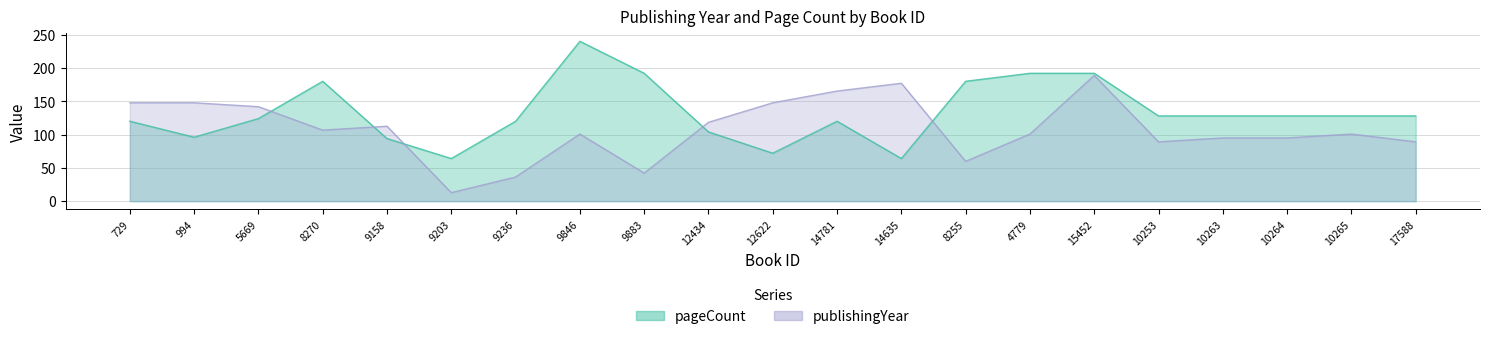

What is the label of the 14th point from the left?

8255